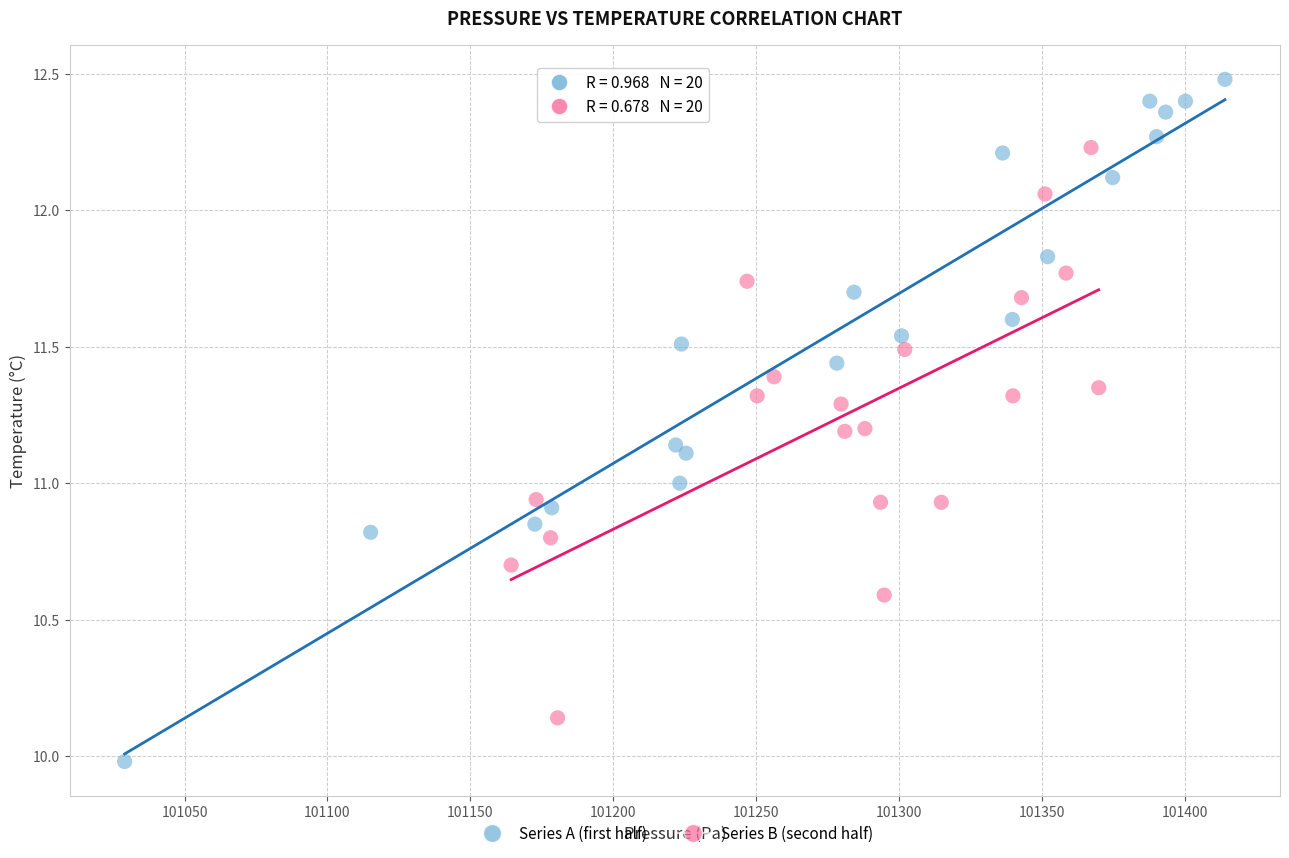

Which series has the largest Y range (max minus min)?

Series A (first half)